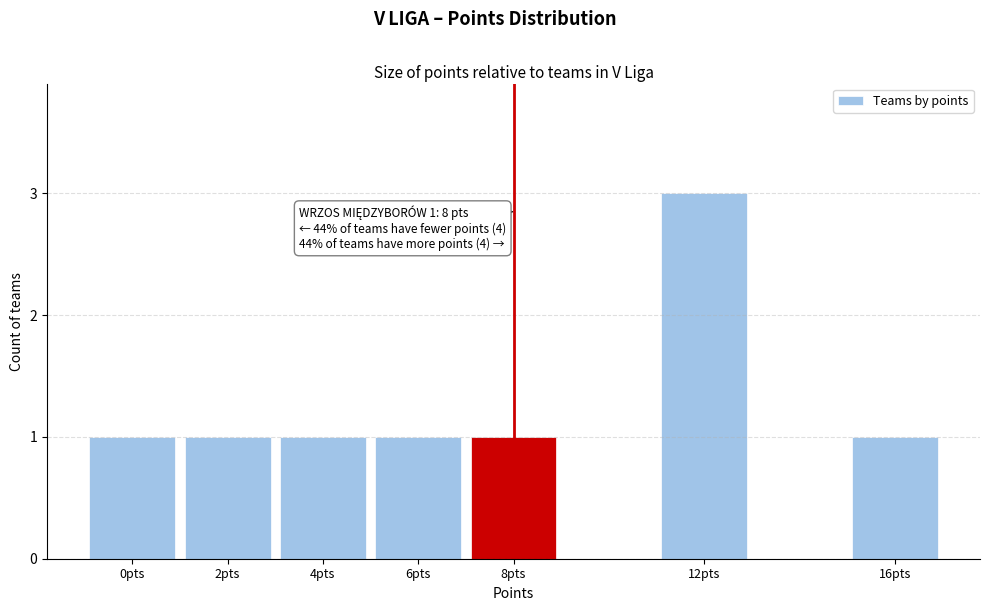

Reading left to right, what are all the values shown in this chart?

0pts=1	2pts=1	4pts=1	6pts=1	8pts=1	12pts=3	16pts=1